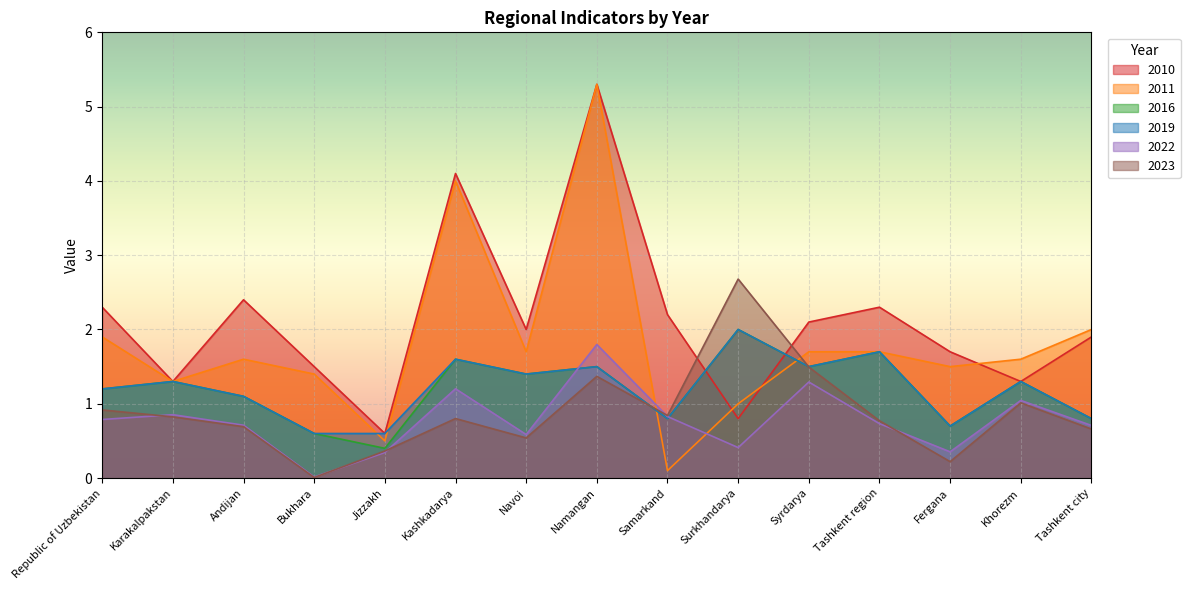

What is the lowest value of the 2010 series?

0.6